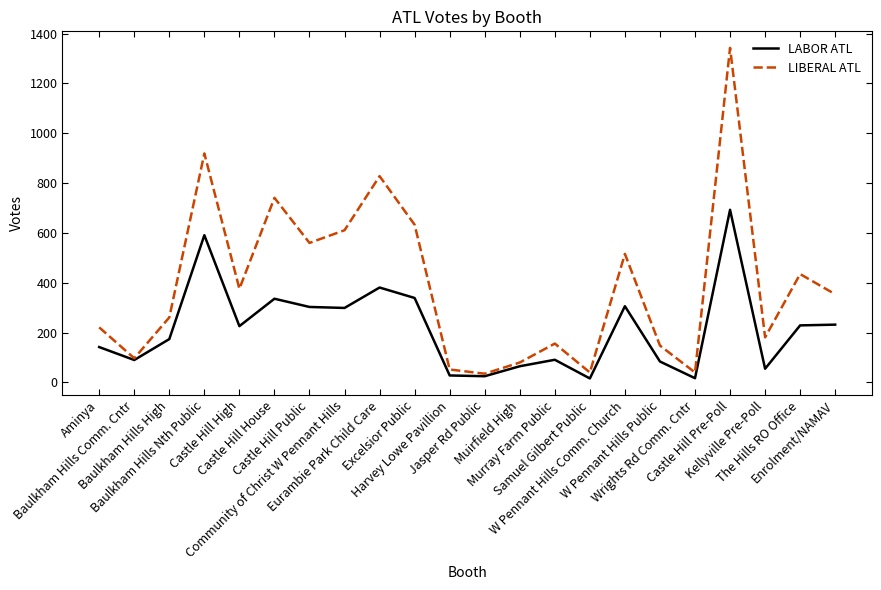

Which series has the widest spread of values?

LIBERAL ATL